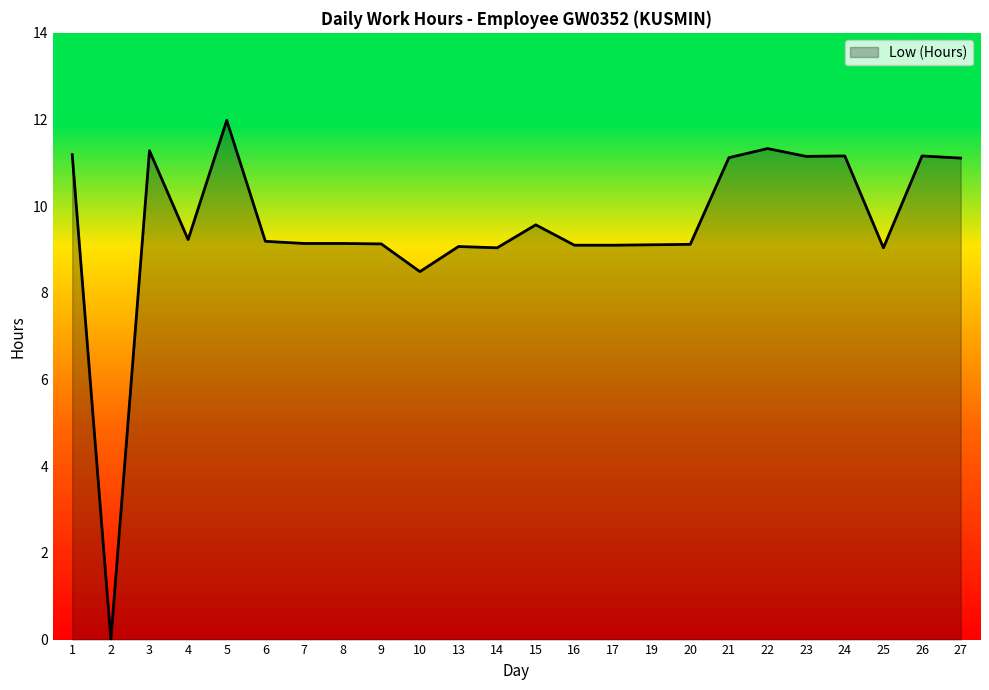

Count the number of data series in this chart.

1